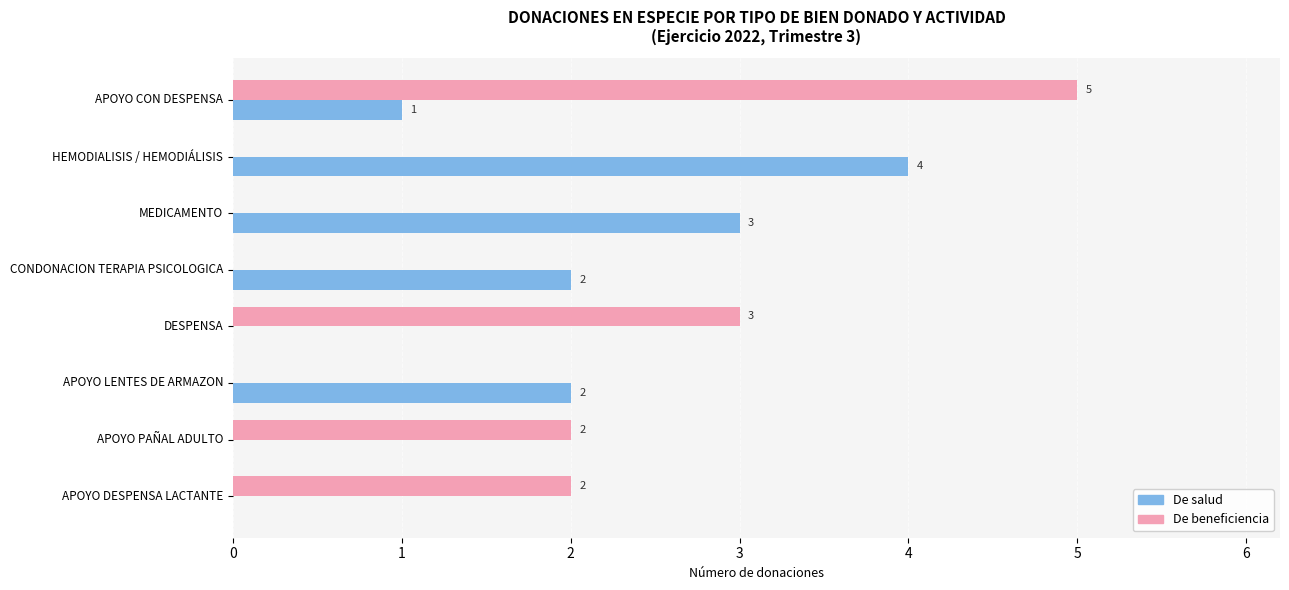

Which series changed the most between APOYO CON DESPENSA and APOYO DESPENSA LACTANTE?

De beneficiencia